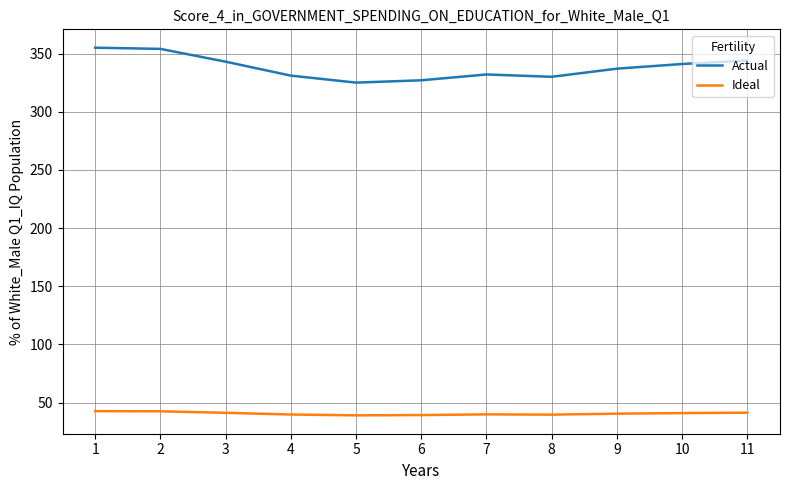

How many distinct data groups are displayed?

2